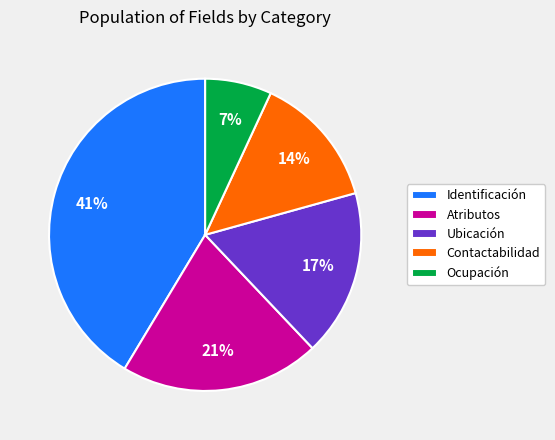

To the nearest percent, what is the difference between the Contactabilidad and Ocupación slice percentages?

7%